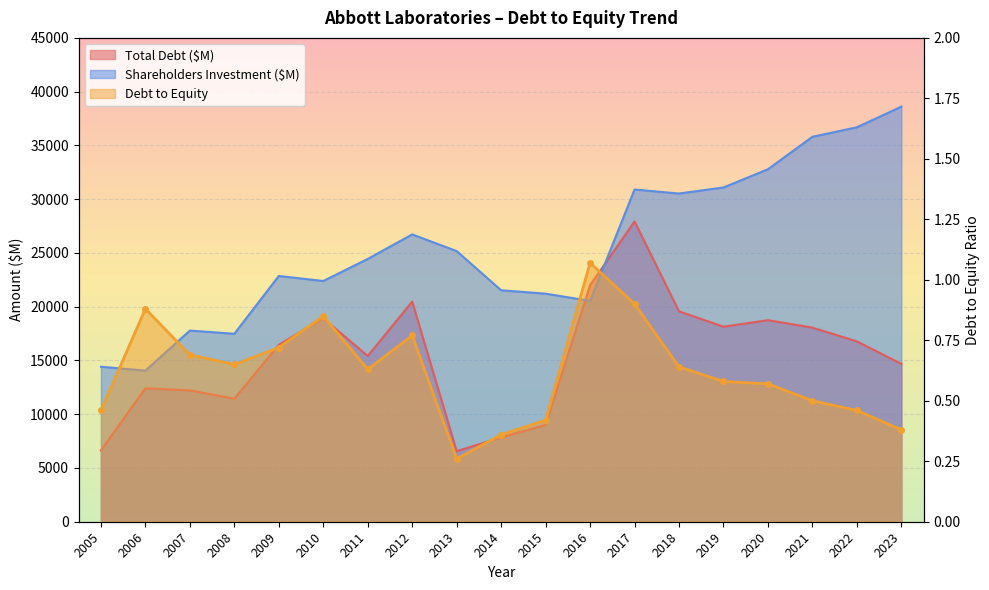

Rank the series at 2012 from highest to lowest value.

Shareholders Investment ($M), Total Debt ($M), Debt to Equity